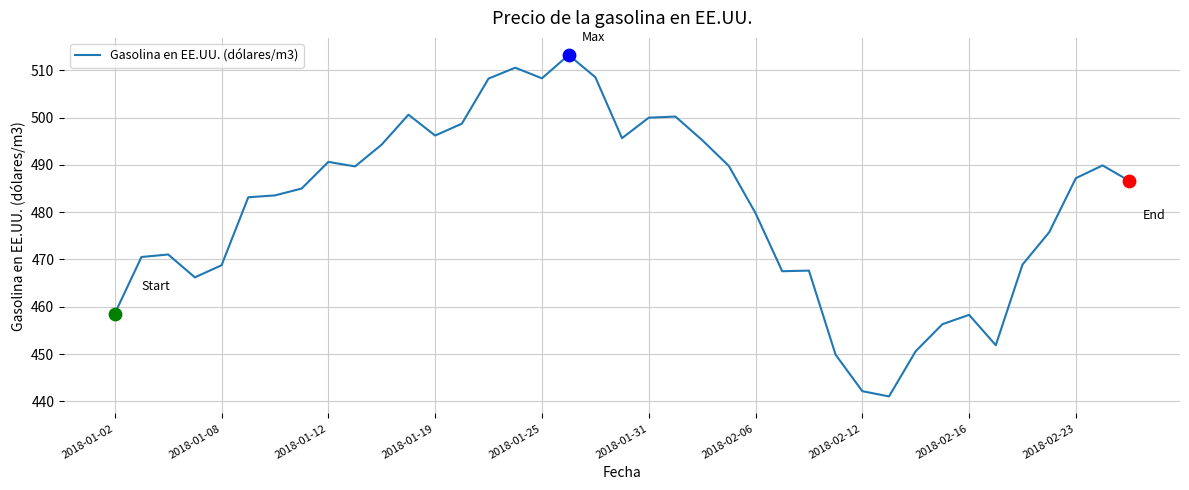

What is the maximum value shown in the chart?

513.2